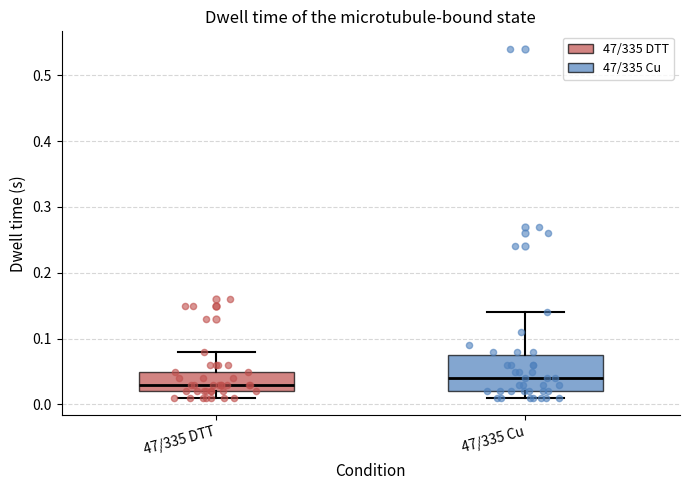

Reading left to right, read every box against the y-axis: the position of its median line, the range the box covers, and the ends of its whiskers. The values are not printed on the chart, so give them approximately, as read against the axis.

47/335 DTT: median 0.03, box 0.02 to 0.05, whiskers 0.01 to 0.08
47/335 Cu: median 0.04, box 0.02 to 0.08, whiskers 0.01 to 0.14